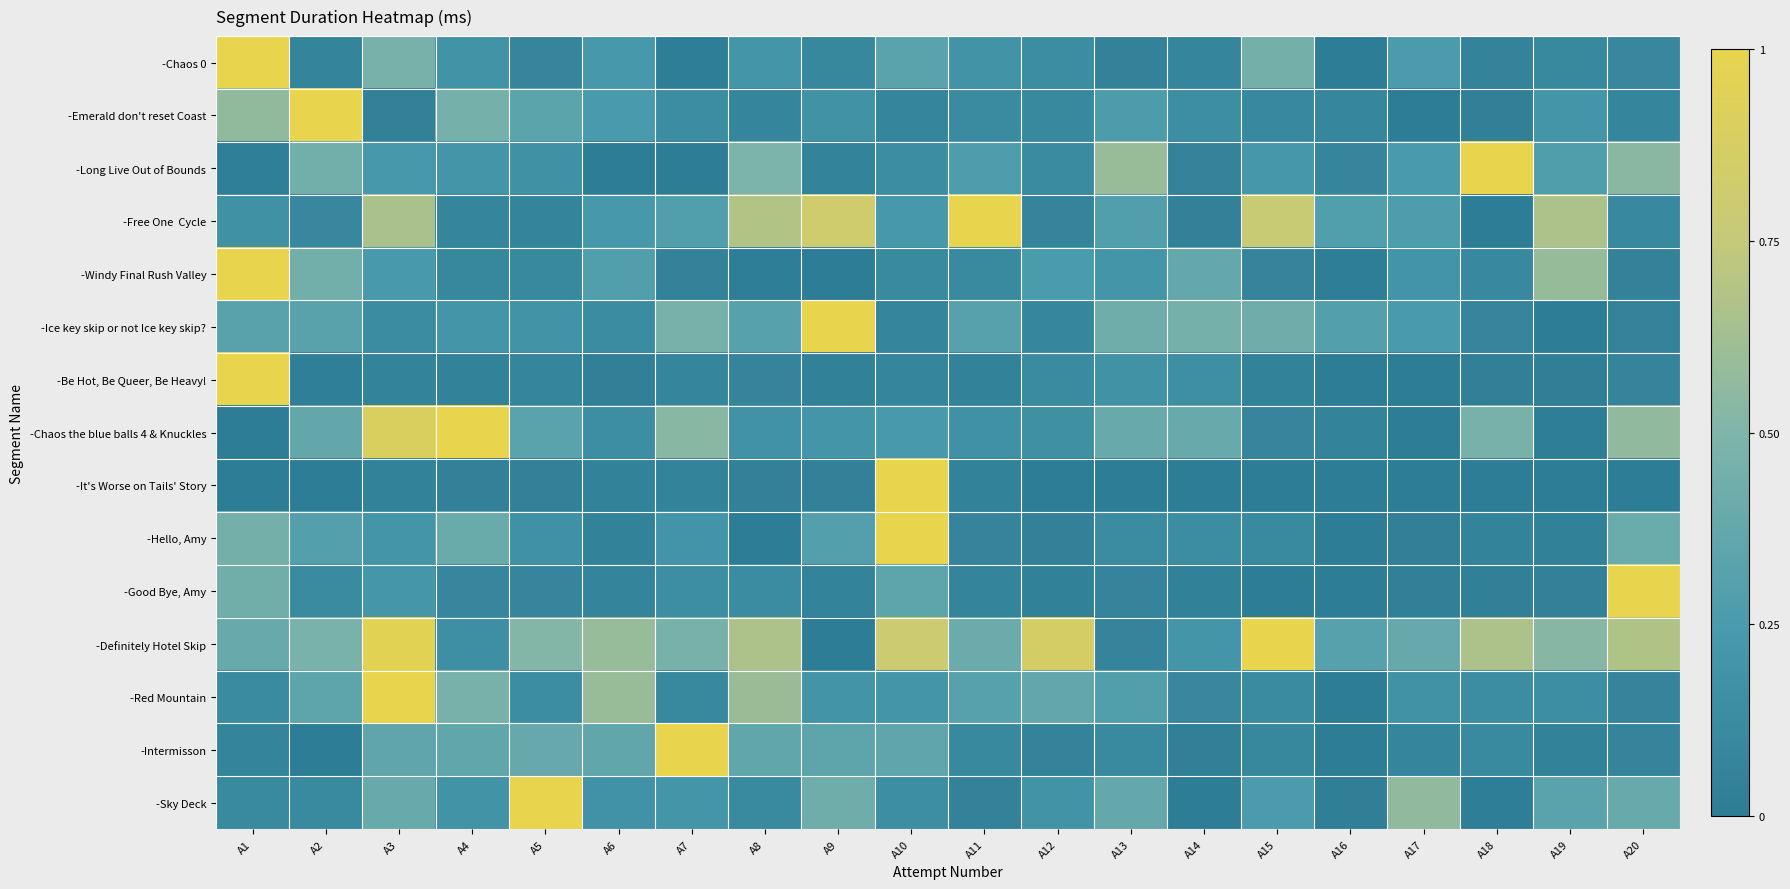

At how many categories does at least one series exceed 0?

20